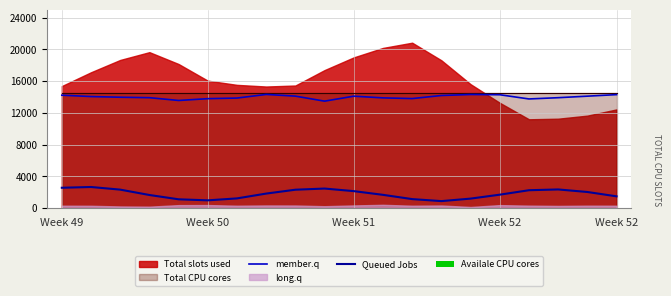

What is the difference between the maximum and minimum values in the Queued Jobs series?

1778